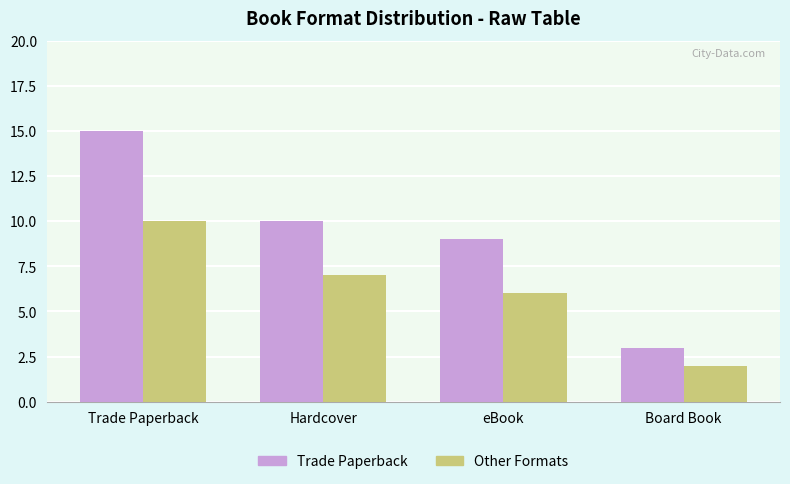

Reading left to right, what are all the values shown in this chart?

Trade Paperback: Trade Paperback=15	Hardcover=10	eBook=9	Board Book=3
Other Formats: Trade Paperback=10	Hardcover=7	eBook=6	Board Book=2